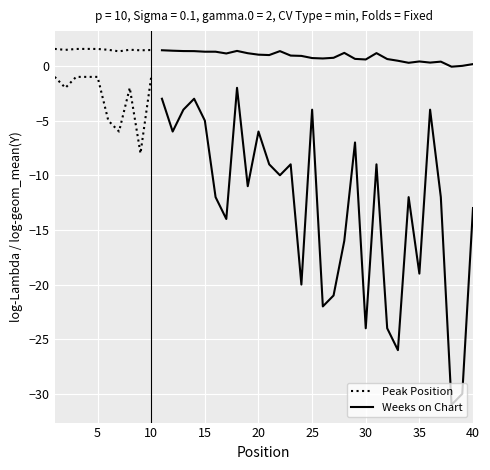

True or false: Peak Position and Weeks on Chart intersect in this chart.

False